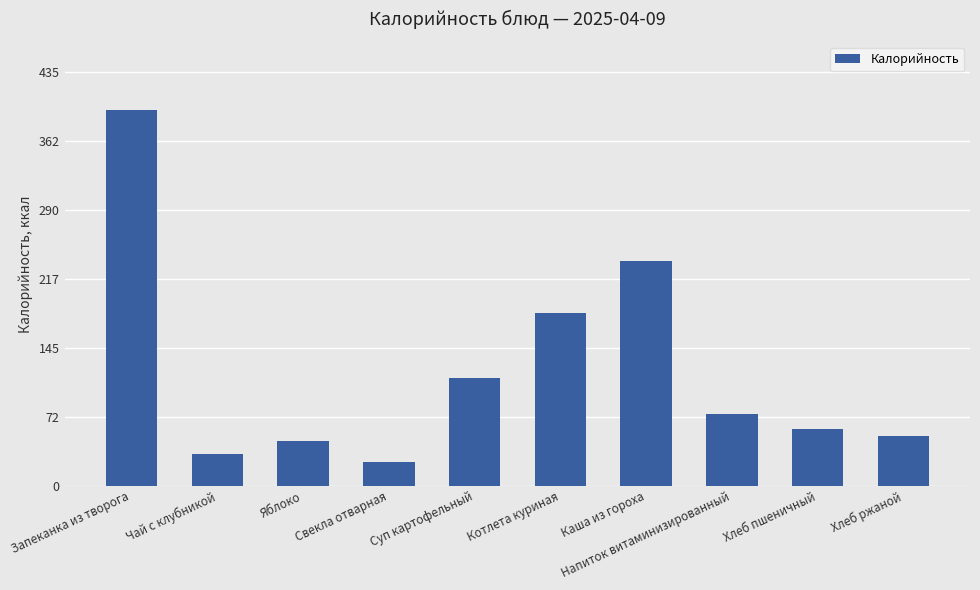

What is the difference between the values at Чай с клубникой and Свекла отварная?

8.0